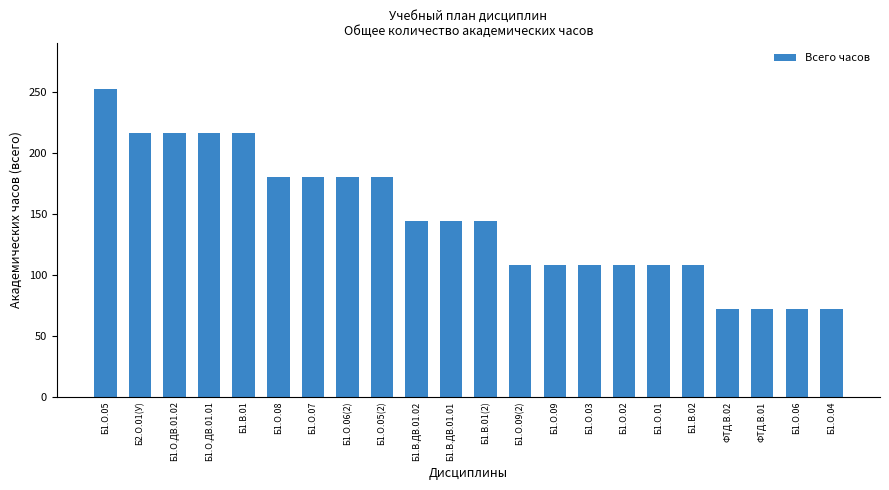

True or false: the data shows 108 at Б1.О.01.

True